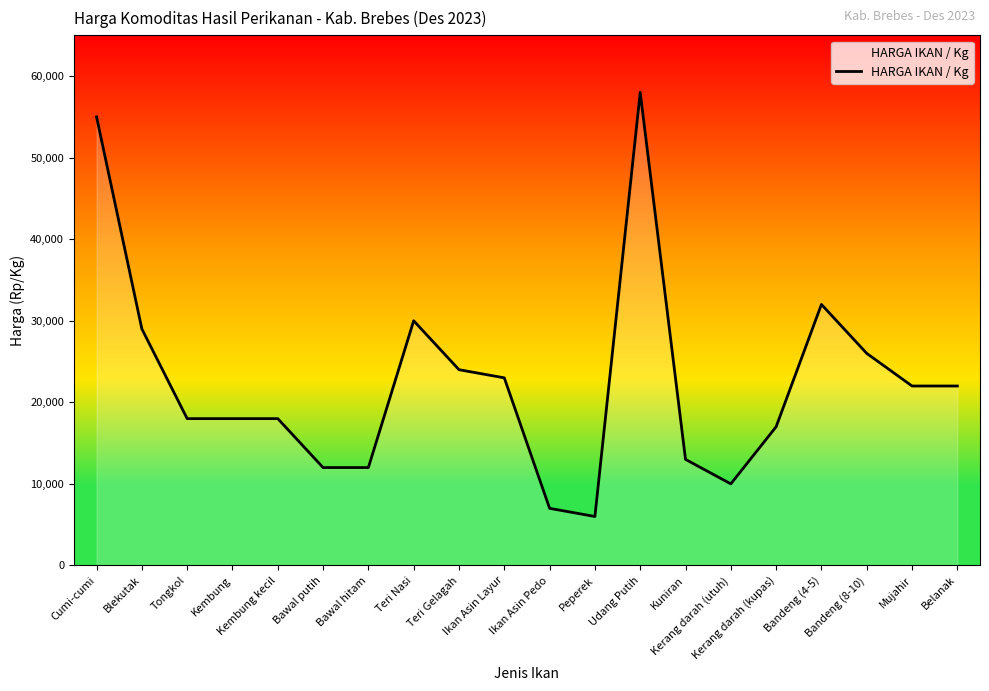

What is the minimum value shown in the chart?

6000